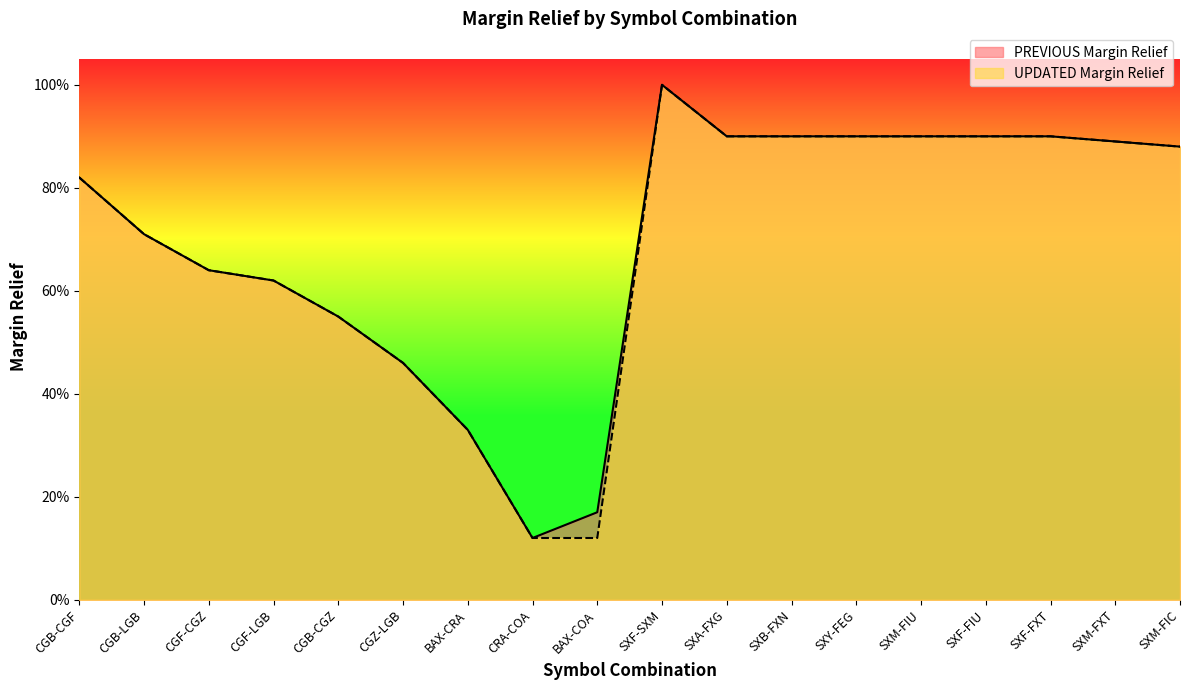

List the series in order of their overall mean, lowest first.

UPDATED Margin Relief, PREVIOUS Margin Relief